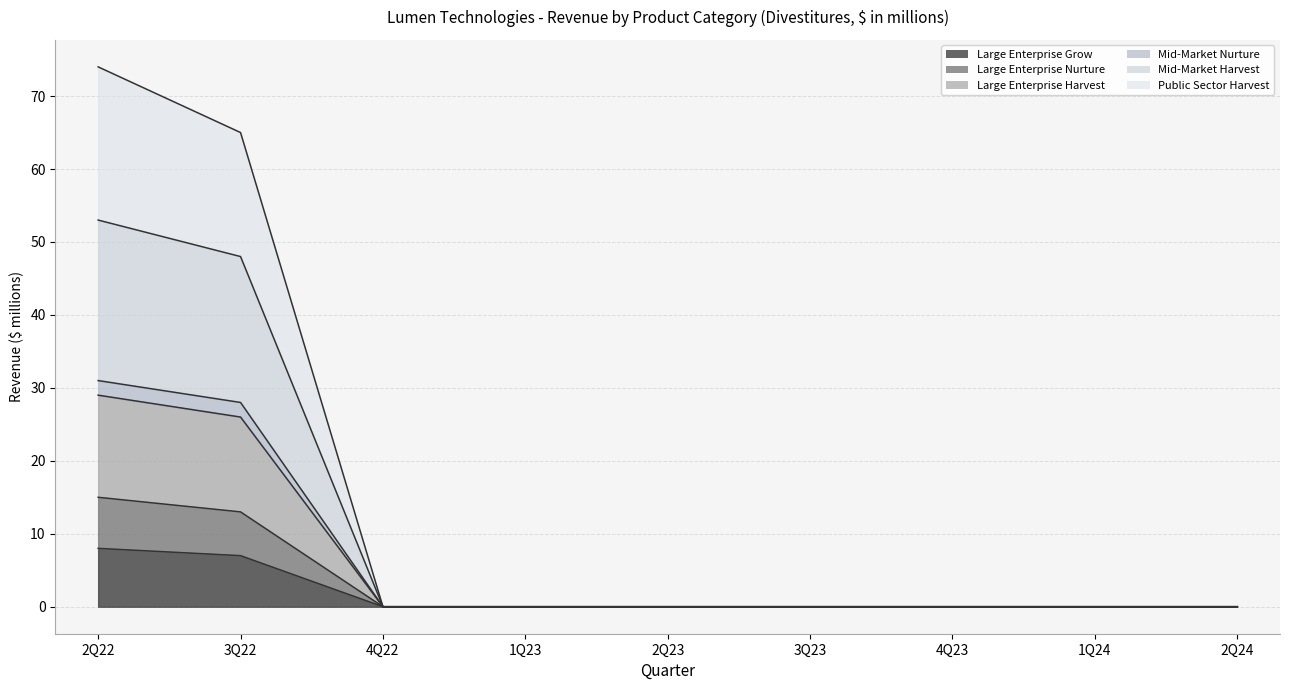

Reading left to right, what are all the values shown in this chart?

Large Enterprise Grow (line): 2Q22=8	3Q22=7	4Q22=0	1Q23=0	2Q23=0	3Q23=0	4Q23=0	1Q24=0	2Q24=0
Large Enterprise Nurture (line): 2Q22=15	3Q22=13	4Q22=0	1Q23=0	2Q23=0	3Q23=0	4Q23=0	1Q24=0	2Q24=0
Large Enterprise Harvest (line): 2Q22=29	3Q22=26	4Q22=0	1Q23=0	2Q23=0	3Q23=0	4Q23=0	1Q24=0	2Q24=0
Mid-Market Nurture (line): 2Q22=31	3Q22=28	4Q22=0	1Q23=0	2Q23=0	3Q23=0	4Q23=0	1Q24=0	2Q24=0
Mid-Market Harvest (line): 2Q22=53	3Q22=48	4Q22=0	1Q23=0	2Q23=0	3Q23=0	4Q23=0	1Q24=0	2Q24=0
Public Sector Harvest (line): 2Q22=74	3Q22=65	4Q22=0	1Q23=0	2Q23=0	3Q23=0	4Q23=0	1Q24=0	2Q24=0